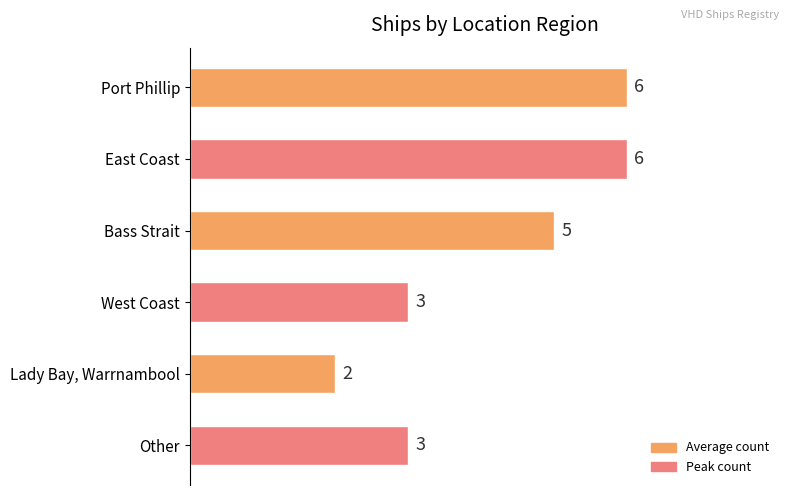

Count the values in the range 3 to 6.

5